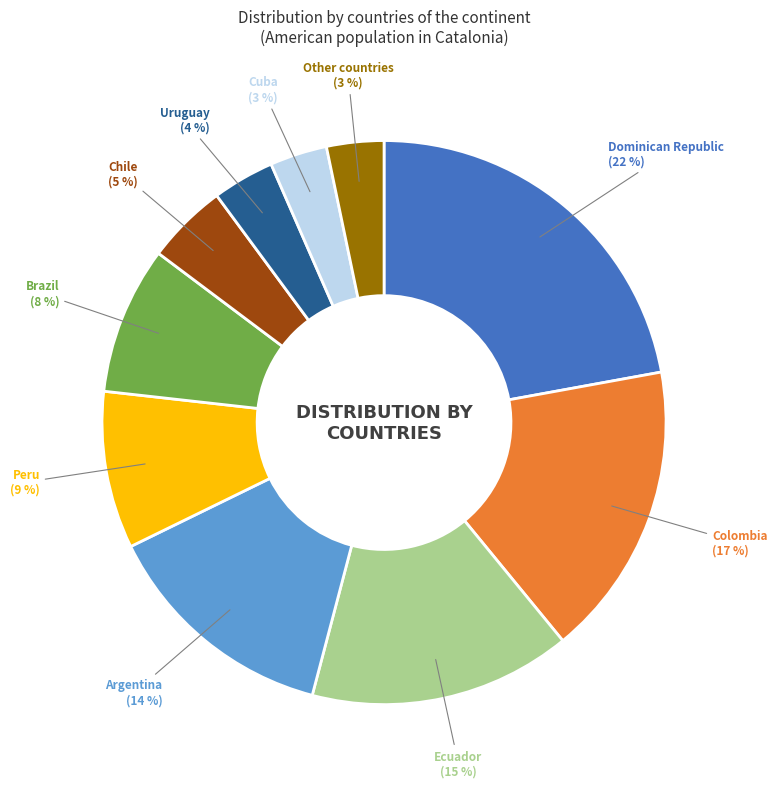

What percentage is the Other countries slice, to the nearest percent?

3%